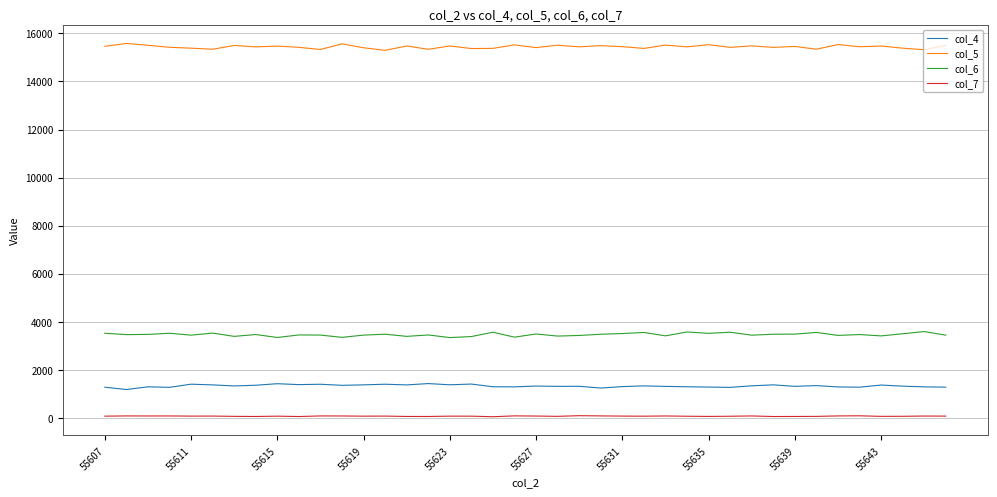

Which series has the largest total across all categories?

col_5